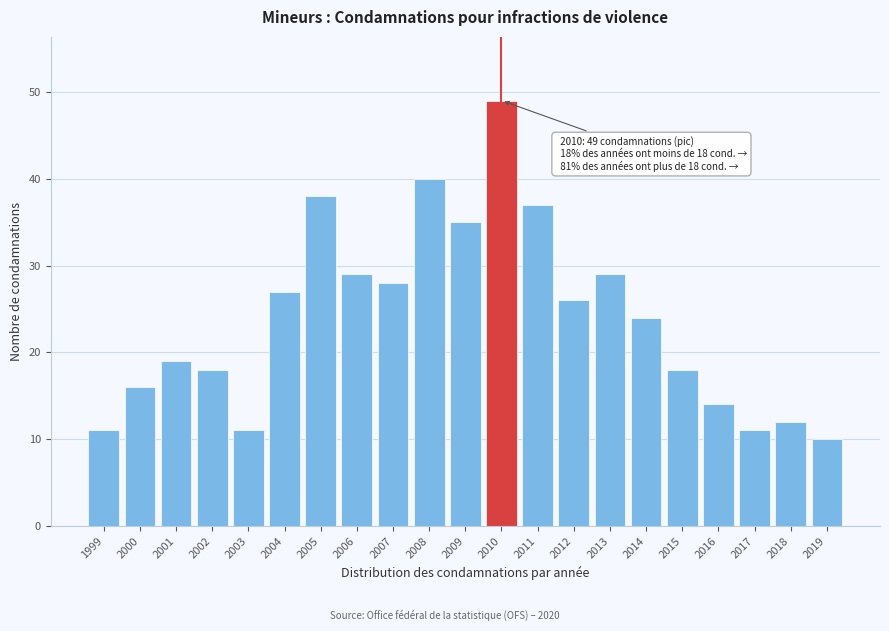

Reading left to right, what are all the values shown in this chart?

11	16	19	18	11	27	38	29	28	40	35	49	37	26	29	24	18	14	11	12	10